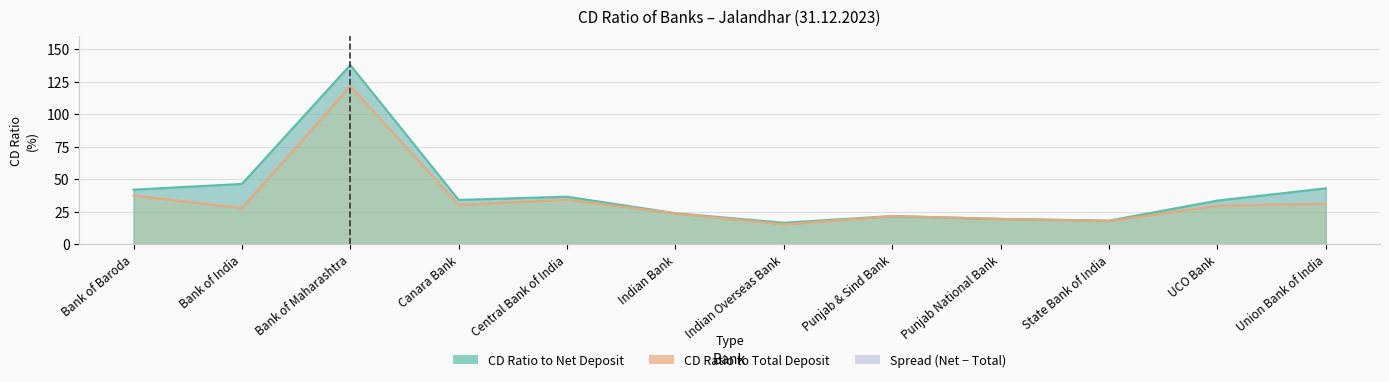

What is the minimum value shown in the chart?

15.3